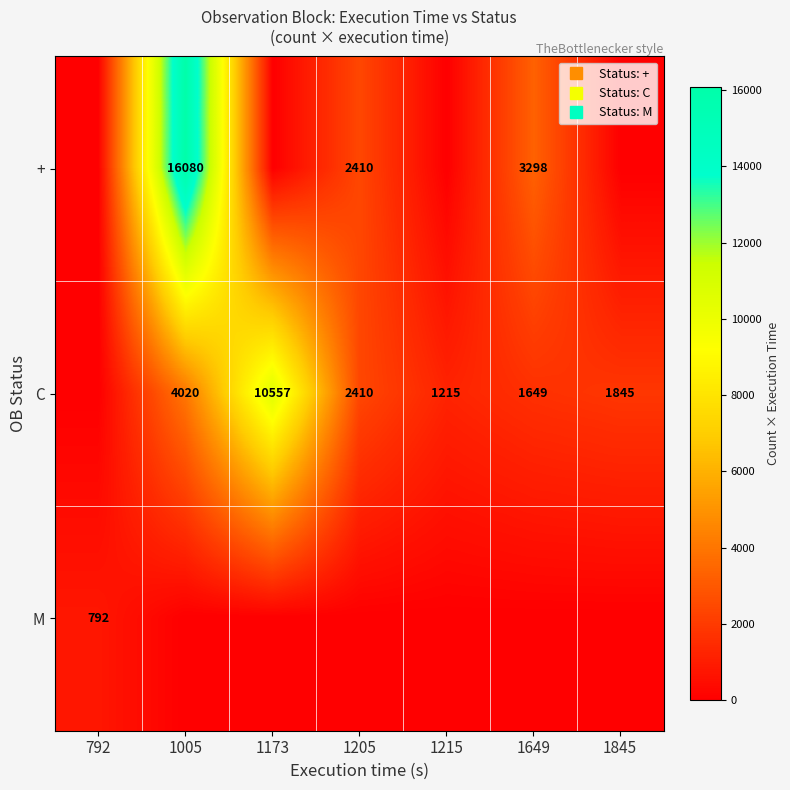

Where is row_0 nearest to the value 8040?

1649